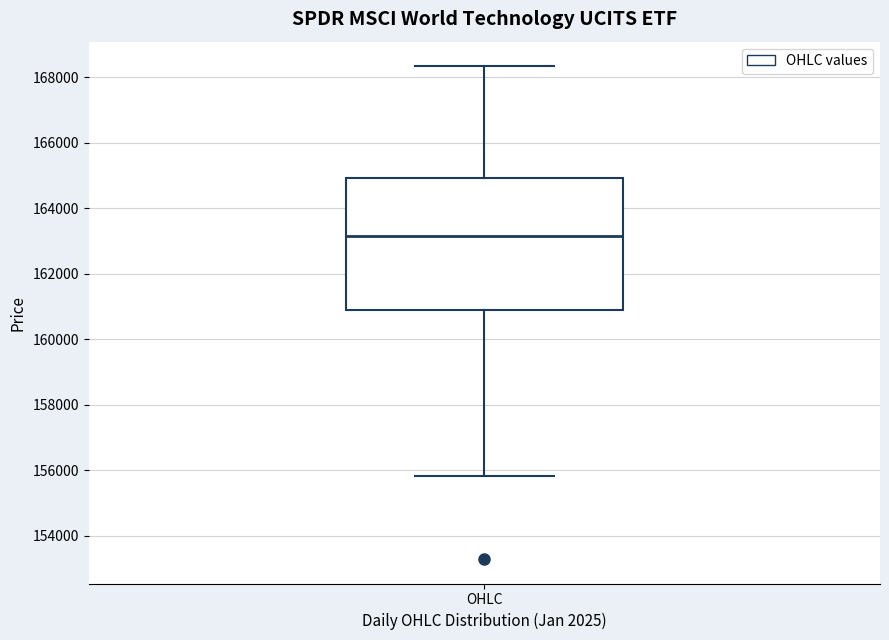

Transcribe this box plot: give where the median line is, the range the box spans, and where the two whiskers end, as read against the y-axis. The values are not printed on the chart, so give them approximately, as read against the axis.

median 163200, box 160800 to 165000, whiskers 155800 to 168400